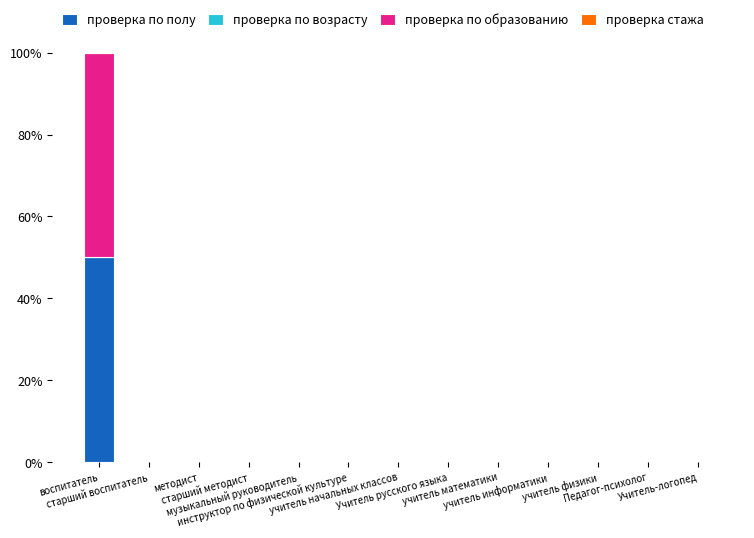

Are the bars horizontal?

No